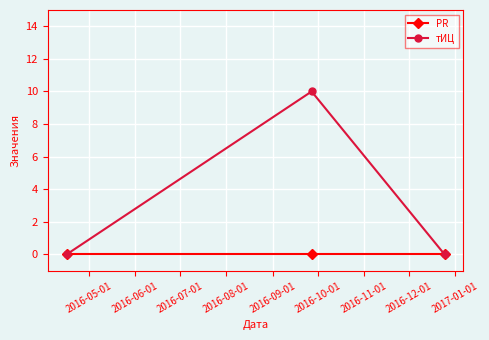

At how many categories does at least one series exceed 6?

1